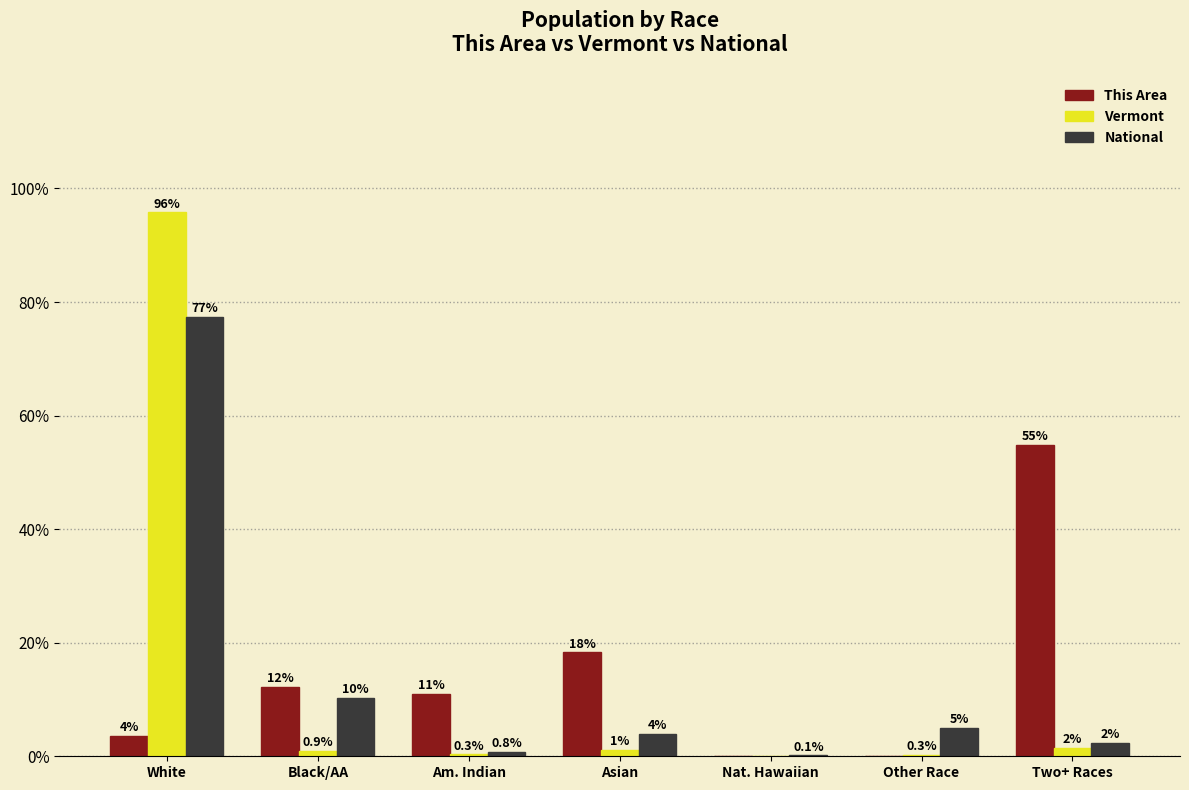

Are the bars horizontal?

No